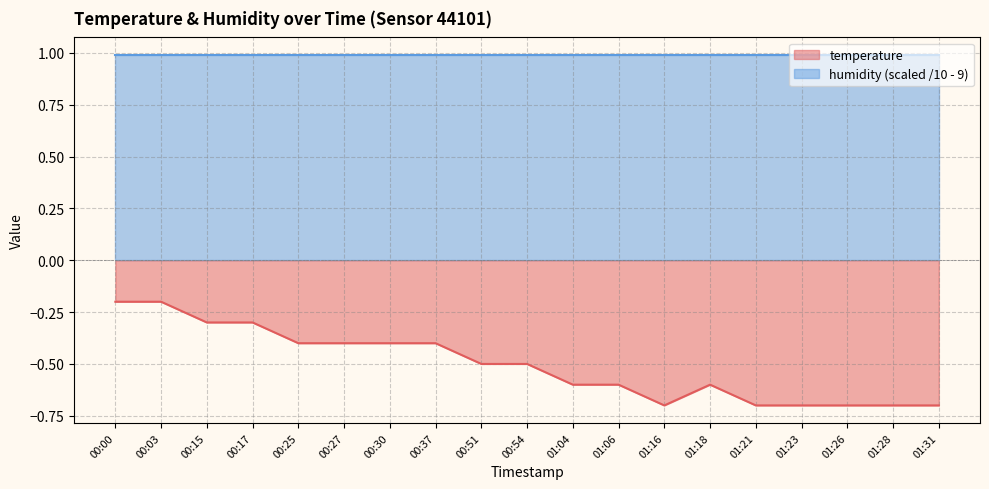

Does the chart have visible grid lines?

Yes